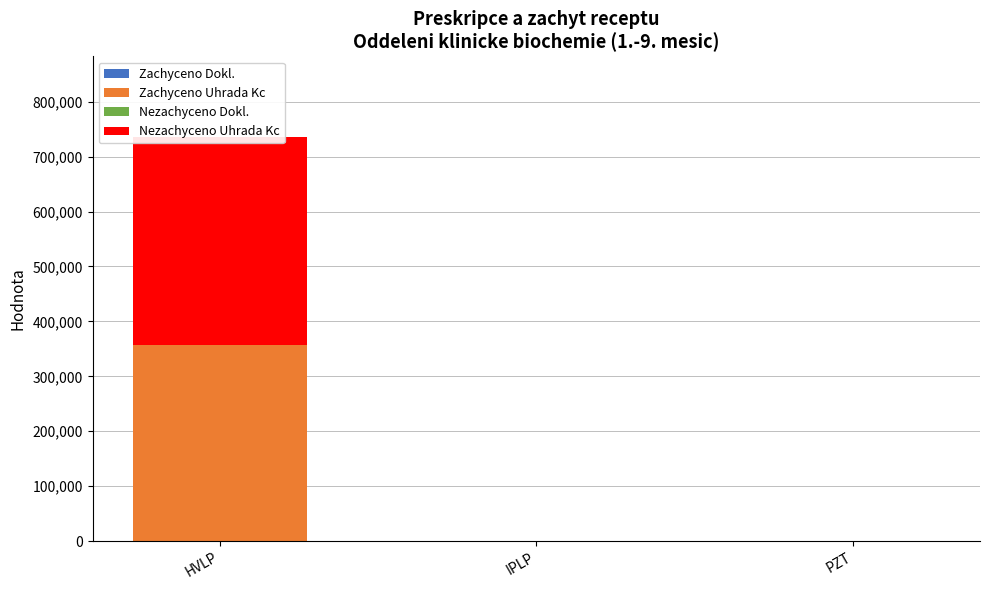

Rank the categories by Zachyceno Uhrada Kc value from highest to lowest.

HVLP, IPLP, PZT